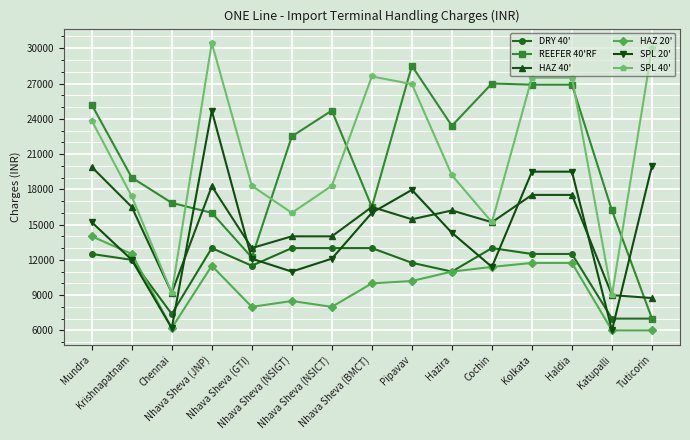

What is the difference between the maximum and minimum values in the DRY 40' series?

6000